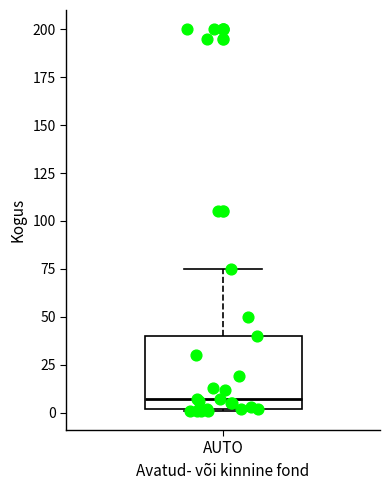

Where does the median line of the box for AUTO sit on the y-axis? The values are not printed on the chart, so give them approximately, as read against the axis.

5